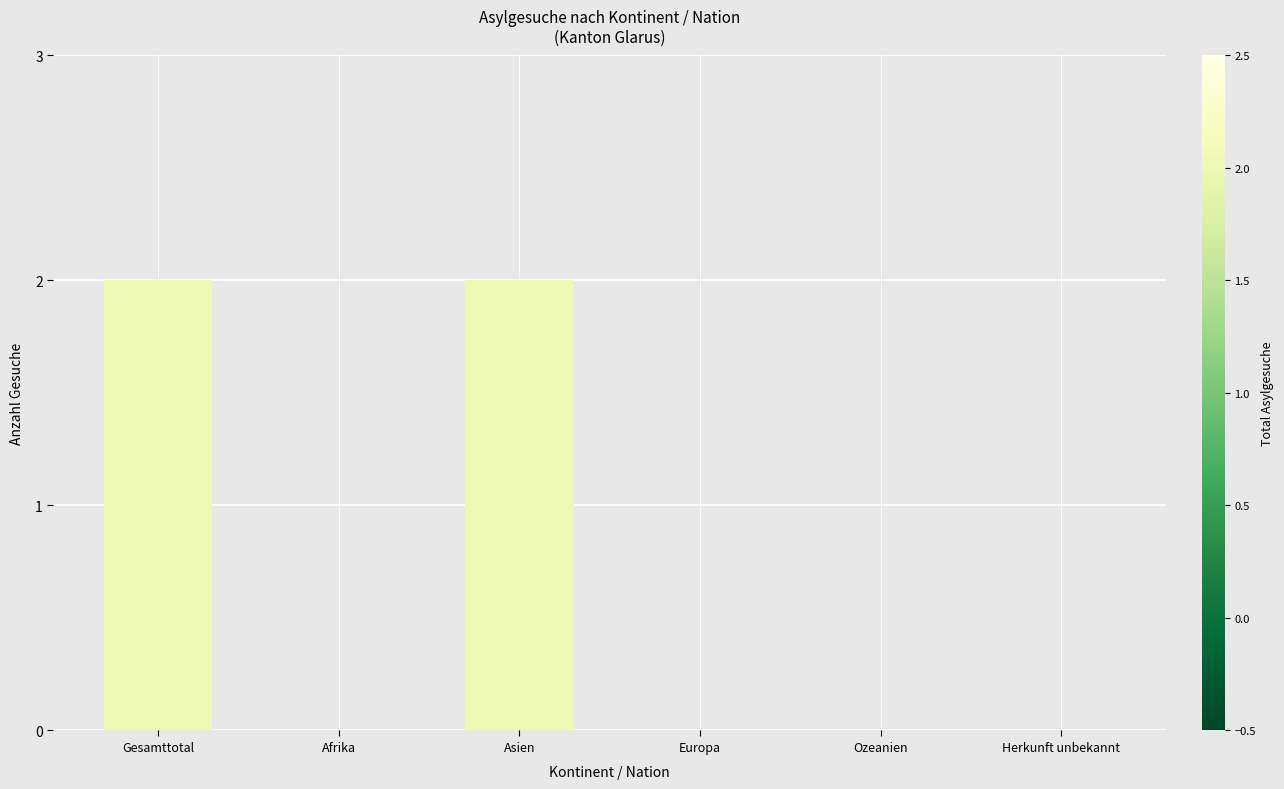

Between Afrika and Asien, which is larger?

Asien